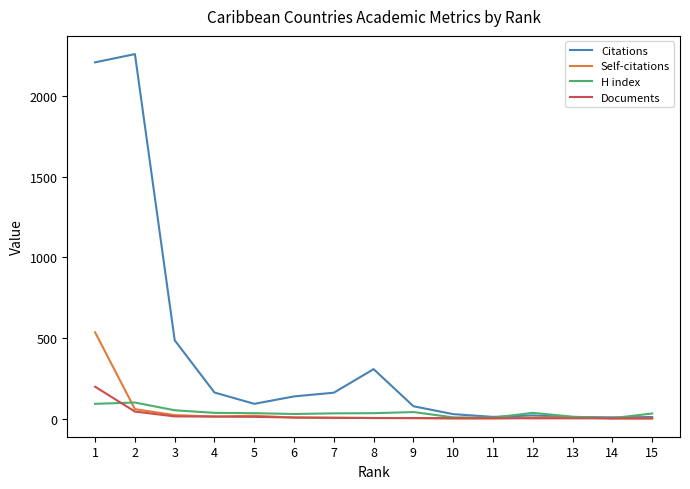

At which category is the sum across all series the highest?

1